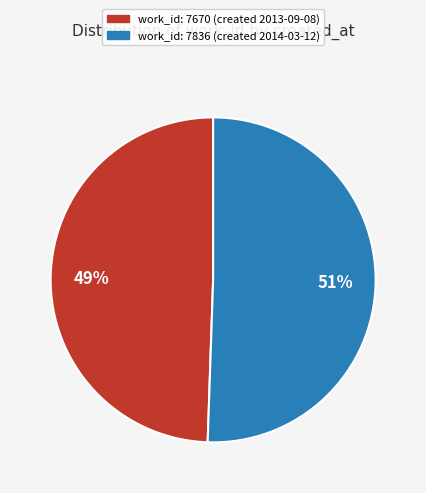

Is there a majority slice in this chart?

Yes